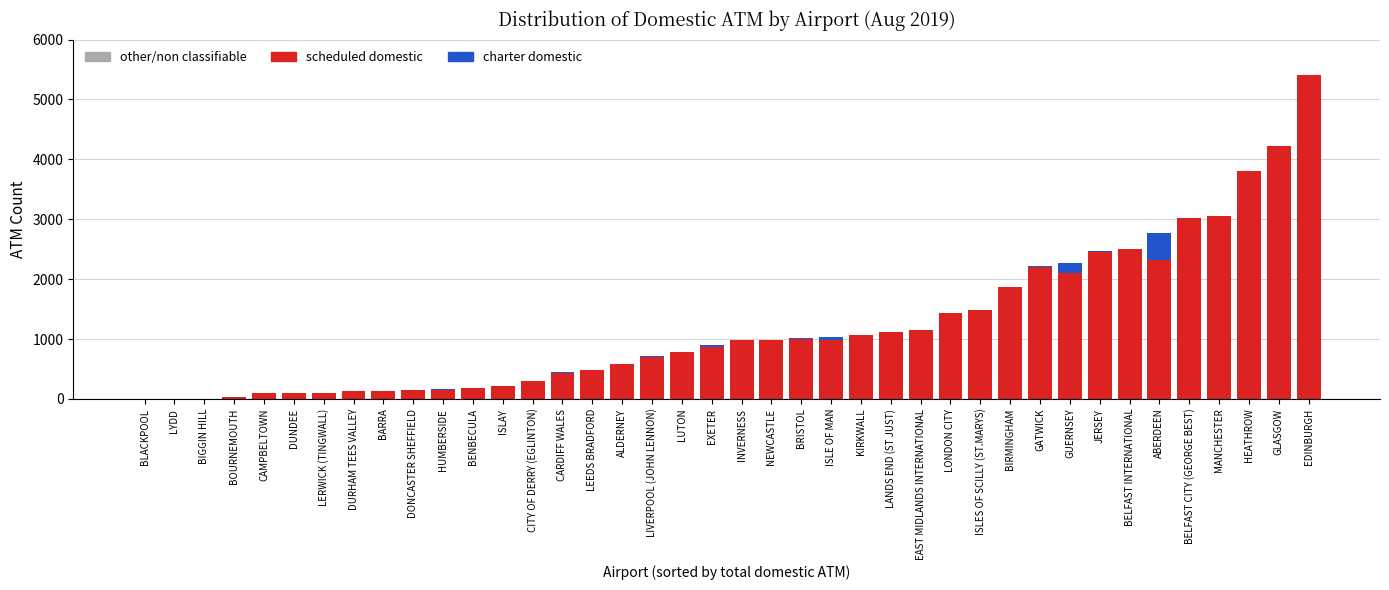

What is the highest value of the scheduled domestic series?

5406